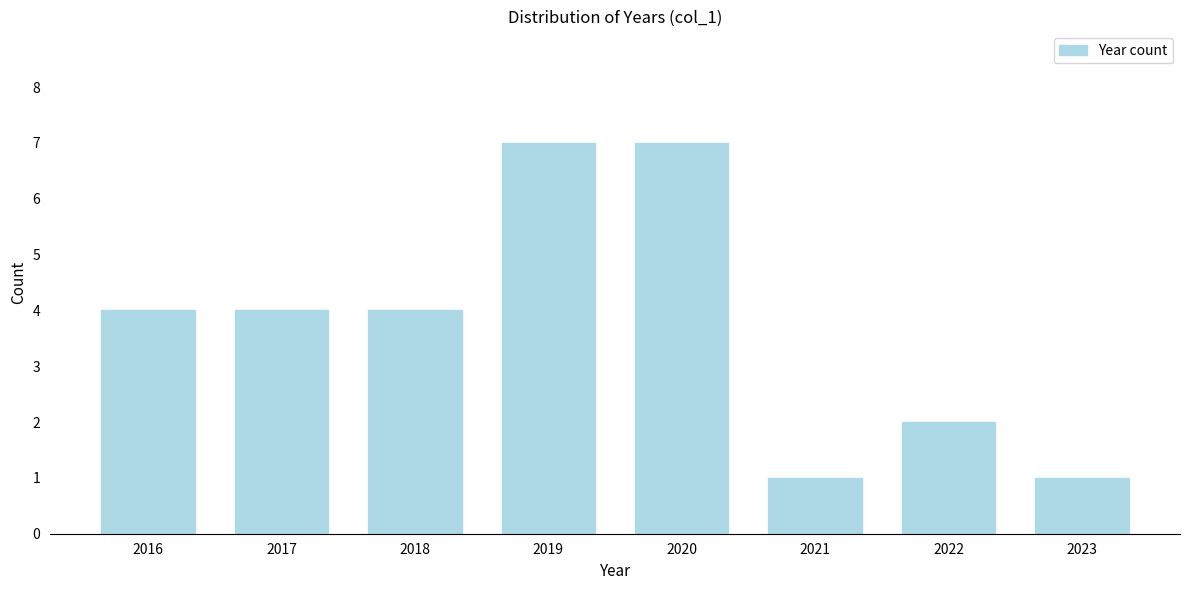

Reading left to right, extract all data points from this chart.

4	4	4	7	7	1	2	1